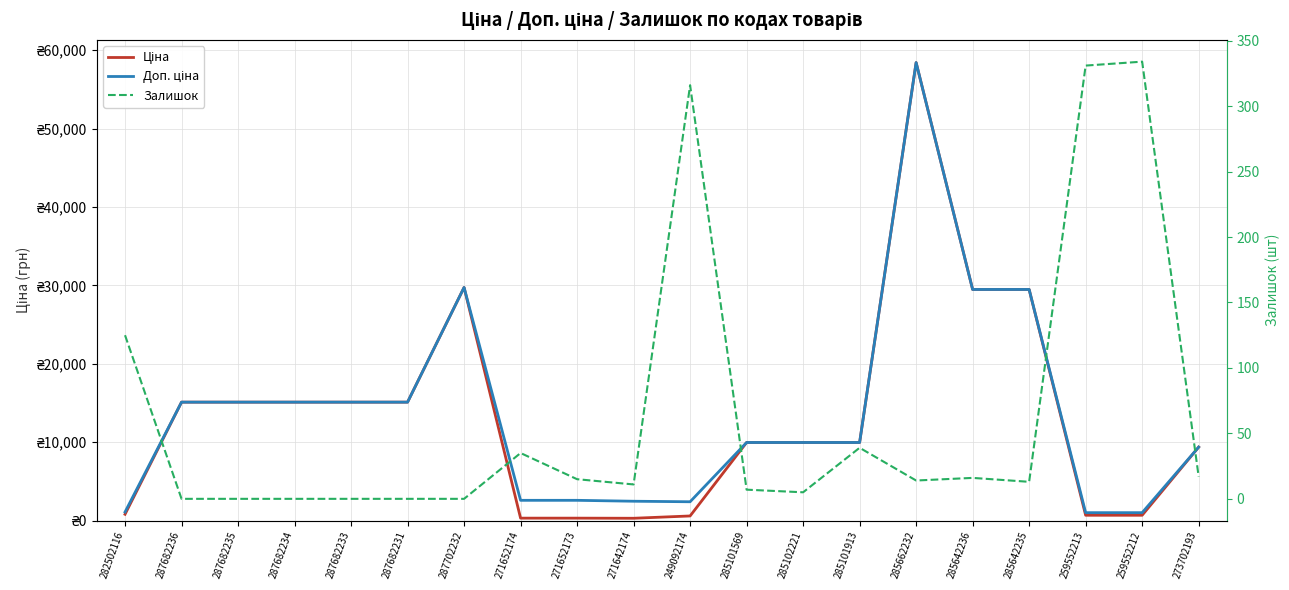

Reading left to right, what are all the values shown in this chart?

Ціна: 282502116=818.5	287682236=15120.0	287682235=15120.0	287682234=15120.0	287682233=15120.0	287682231=15120.0	287702232=29747.2	271652174=324.8	271652173=324.8	271642174=310.3	249092174=603.7	285101569=9975.0	285102221=9975.0	285101913=9975.0	285662232=58426.5	285642236=29491.5	285642235=29491.5	259552213=693.7	259552212=693.7	273702193=9384.0
Доп. ціна: 282502116=1109.2	287682236=15120.0	287682235=15120.0	287682234=15120.0	287682233=15120.0	287682231=15120.0	287702232=29747.2	271652174=2598.3	271652173=2598.3	271642174=2482.4	249092174=2414.8	285101569=9975.0	285102221=9975.0	285101913=9975.0	285662232=58426.5	285642236=29491.5	285642235=29491.5	259552213=1024.6	259552212=1024.6	273702193=9384.0
Залишок: 282502116=125.0	287682236=0.0	287682235=0.0	287682234=0.0	287682233=0.0	287682231=0.0	287702232=0.0	271652174=35.0	271652173=15.0	271642174=11.0	249092174=316.0	285101569=7.0	285102221=5.0	285101913=39.0	285662232=14.0	285642236=16.0	285642235=13.0	259552213=331.0	259552212=334.0	273702193=17.0